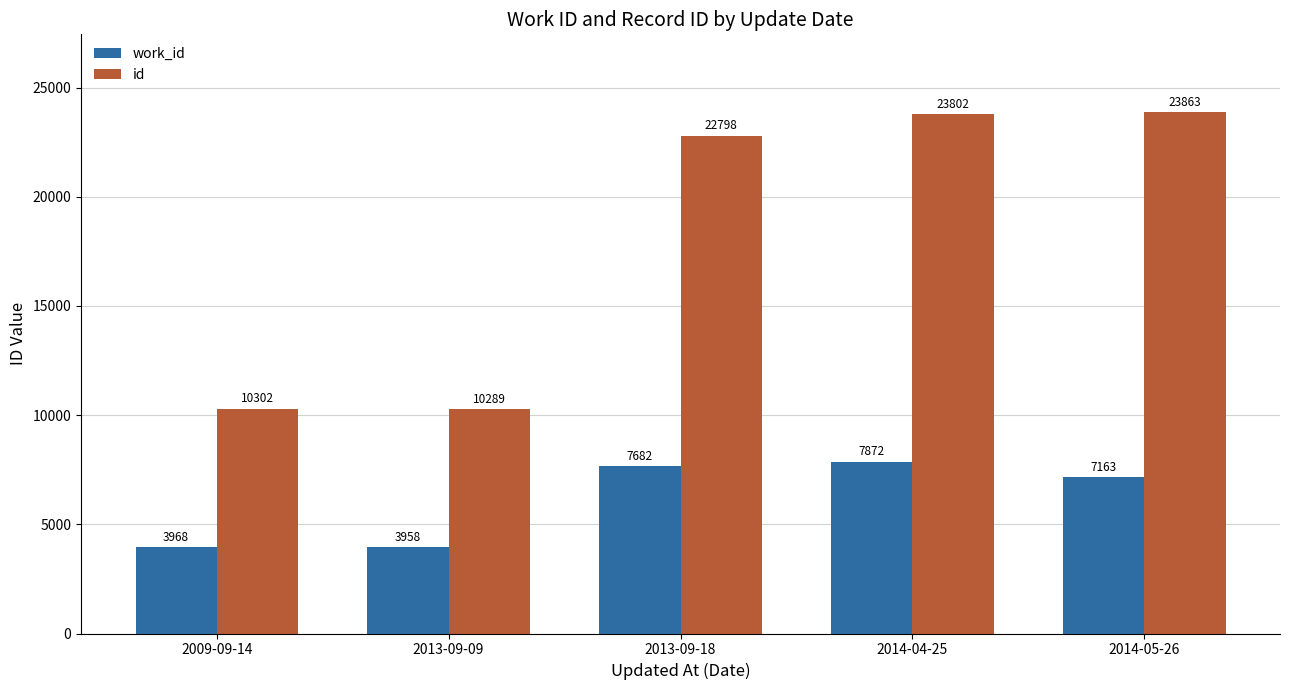

Between 2014-04-25 and 2014-05-26, which series saw the biggest shift?

work_id